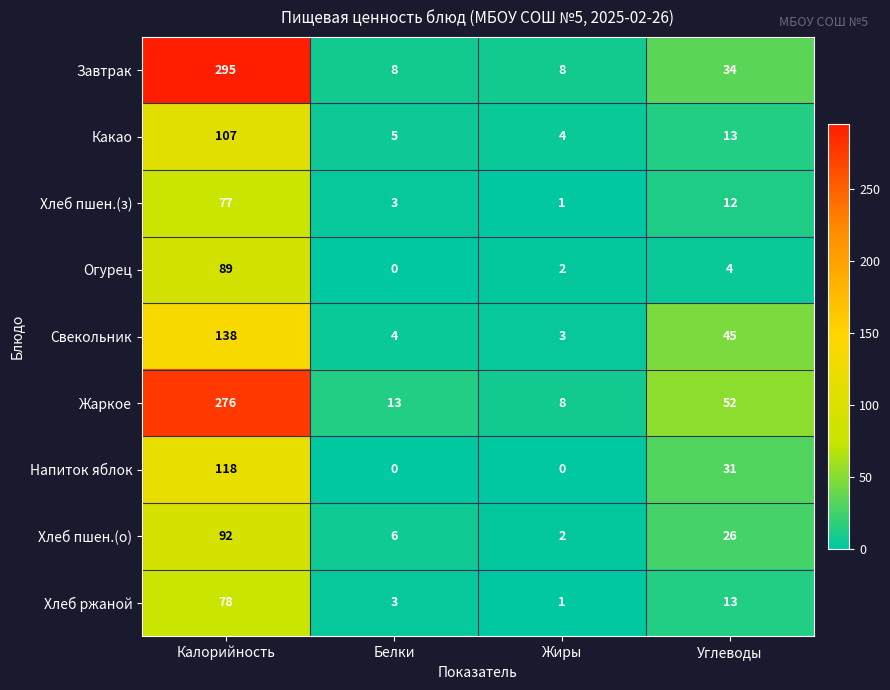

Which category has the highest value across all series?

Калорийность